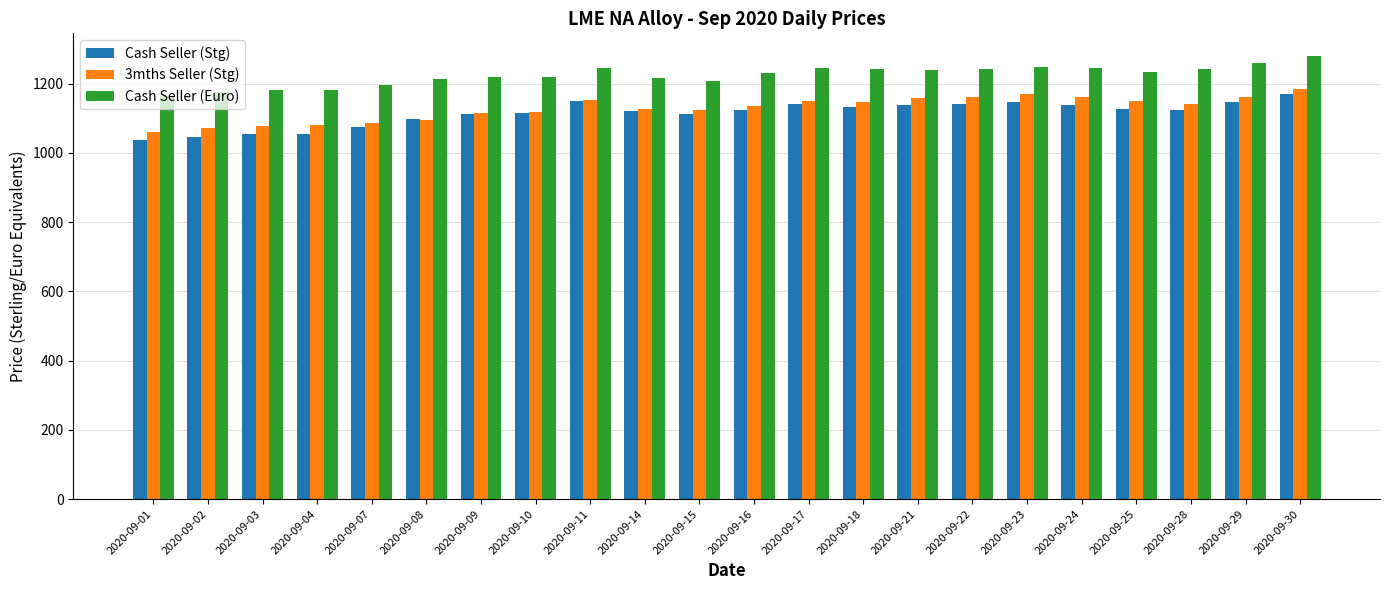

What is the spread (max minus min) of values at 2020-09-25?

107.5